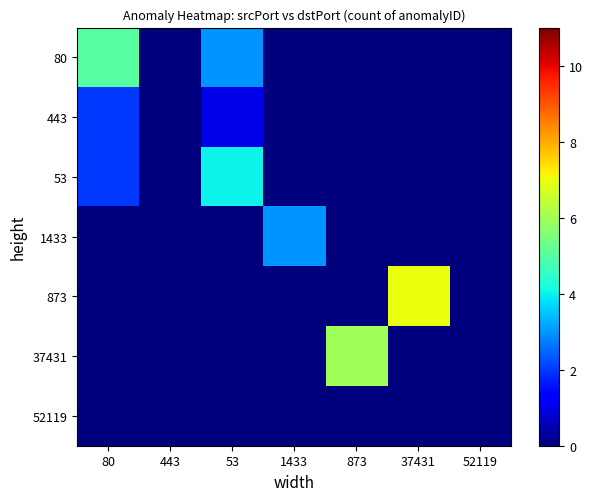

At which category is the sum across all series the highest?

80